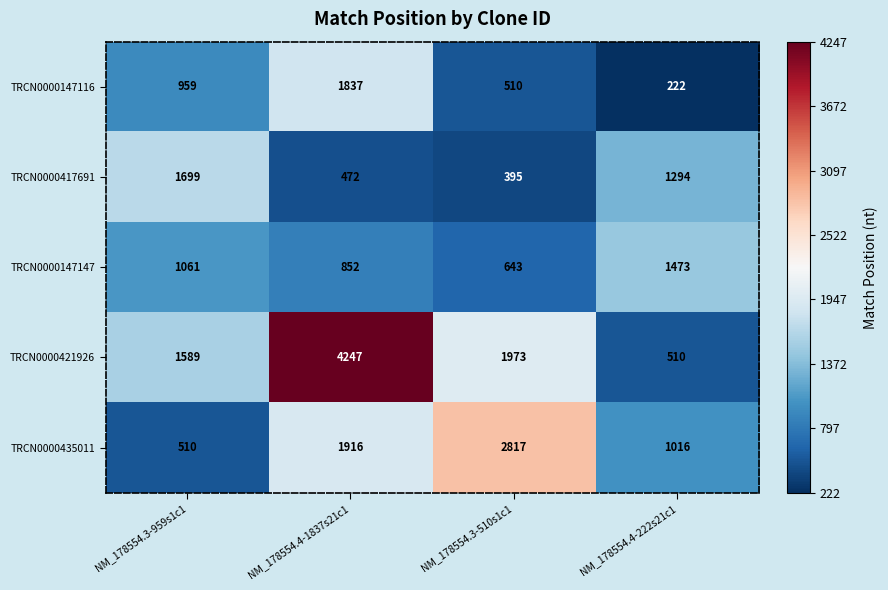

The TRCN0000421926 series shows 510 at NM_178554.4-222s21c1. True or false?

True